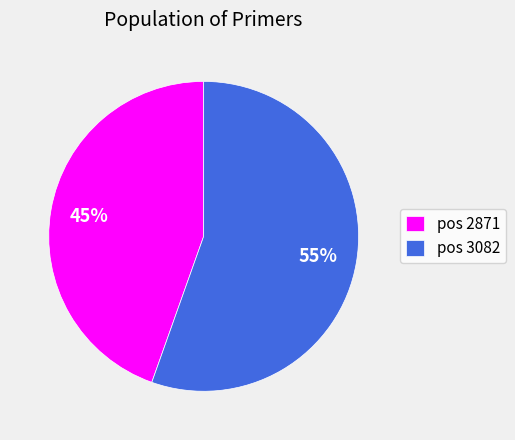

Is there any slice that represents more than half of the pie?

Yes